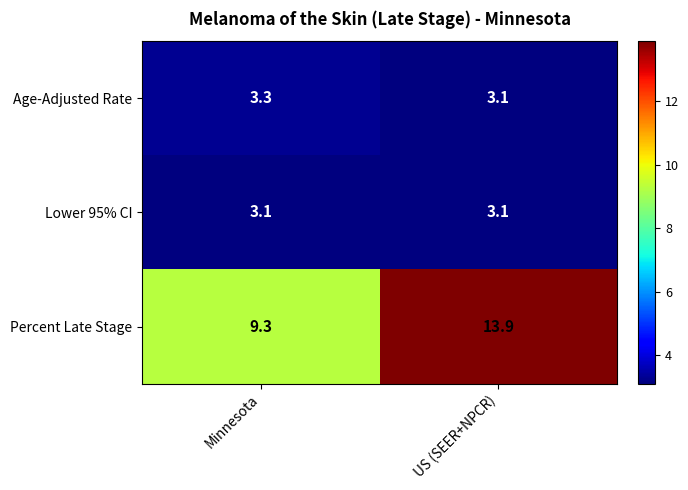

Reading right to left, extract all data points from this chart.

Age-Adjusted Rate: US (SEER+NPCR)=3.1	Minnesota=3.3
Lower 95% CI: US (SEER+NPCR)=3.1	Minnesota=3.1
Percent Late Stage: US (SEER+NPCR)=13.9	Minnesota=9.3